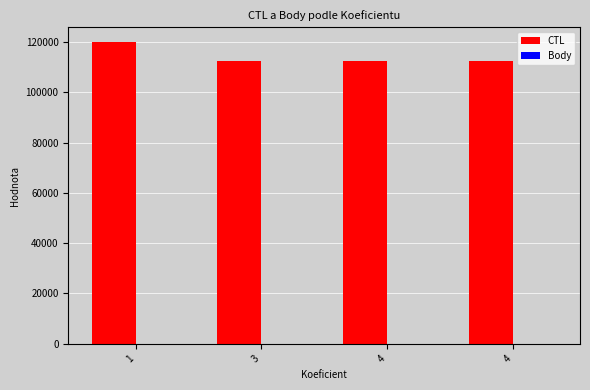

What is the value of the CTL bar at the 1st from the left?

119904